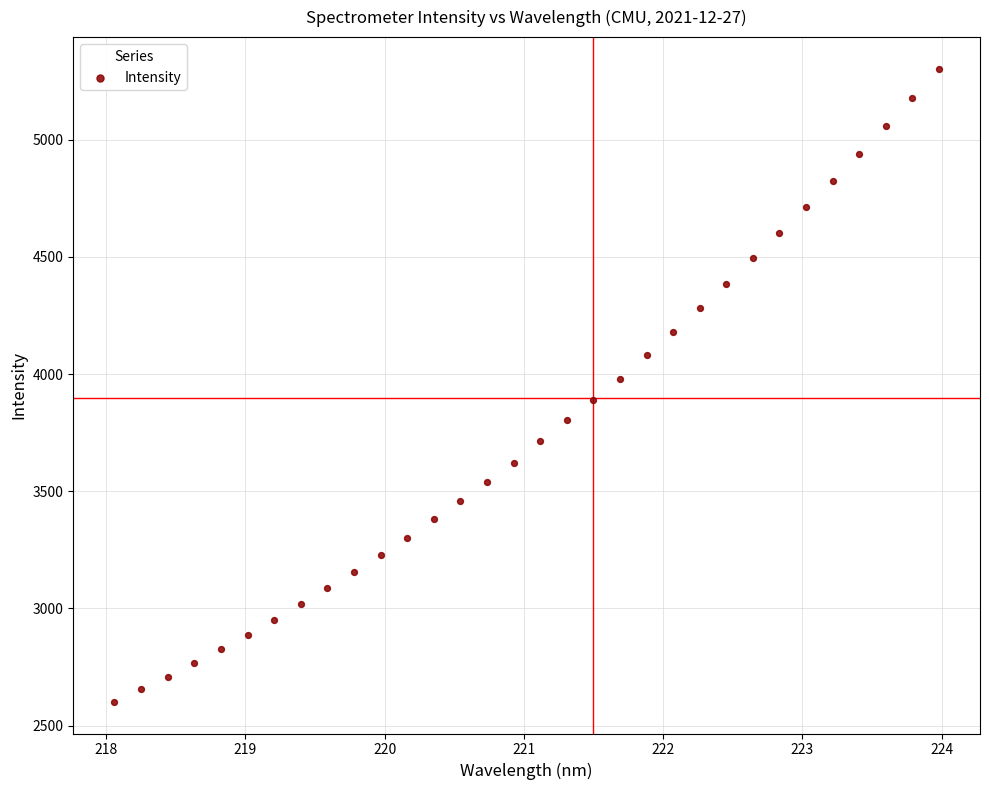

What is the range of Y values (max minus min)?

2702.5